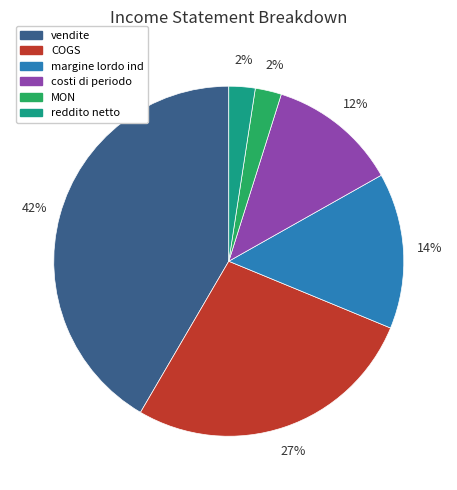

Between vendite and margine lordo ind, which is larger?

vendite